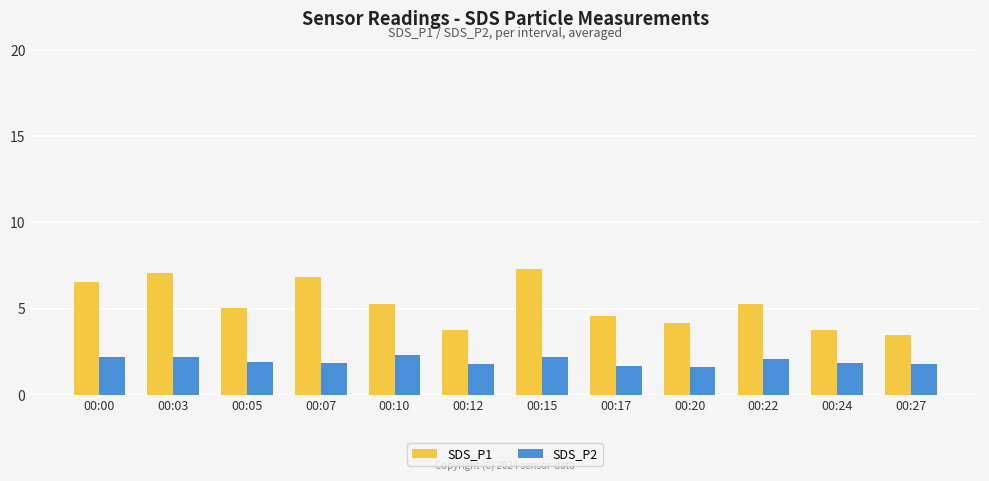

Count the number of categories in the chart.

12